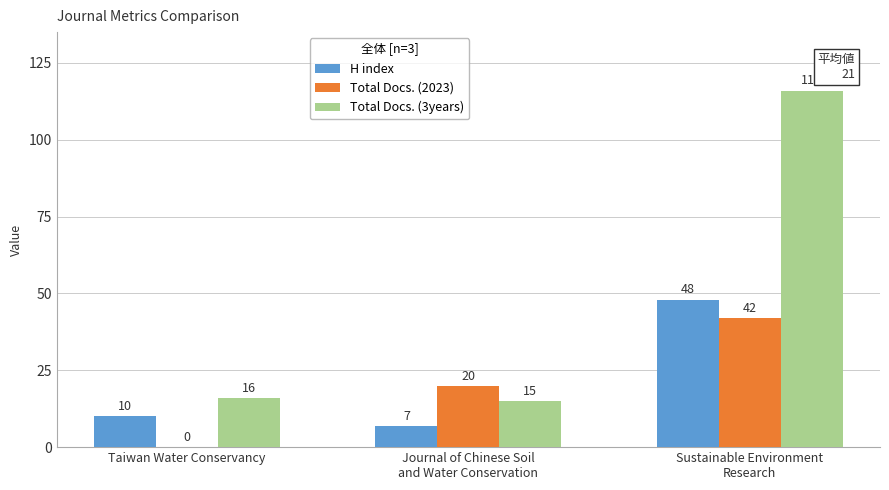

What is the sum of the H index values at Journal of Chinese Soil
and Water Conservation and Taiwan Water Conservancy?

17